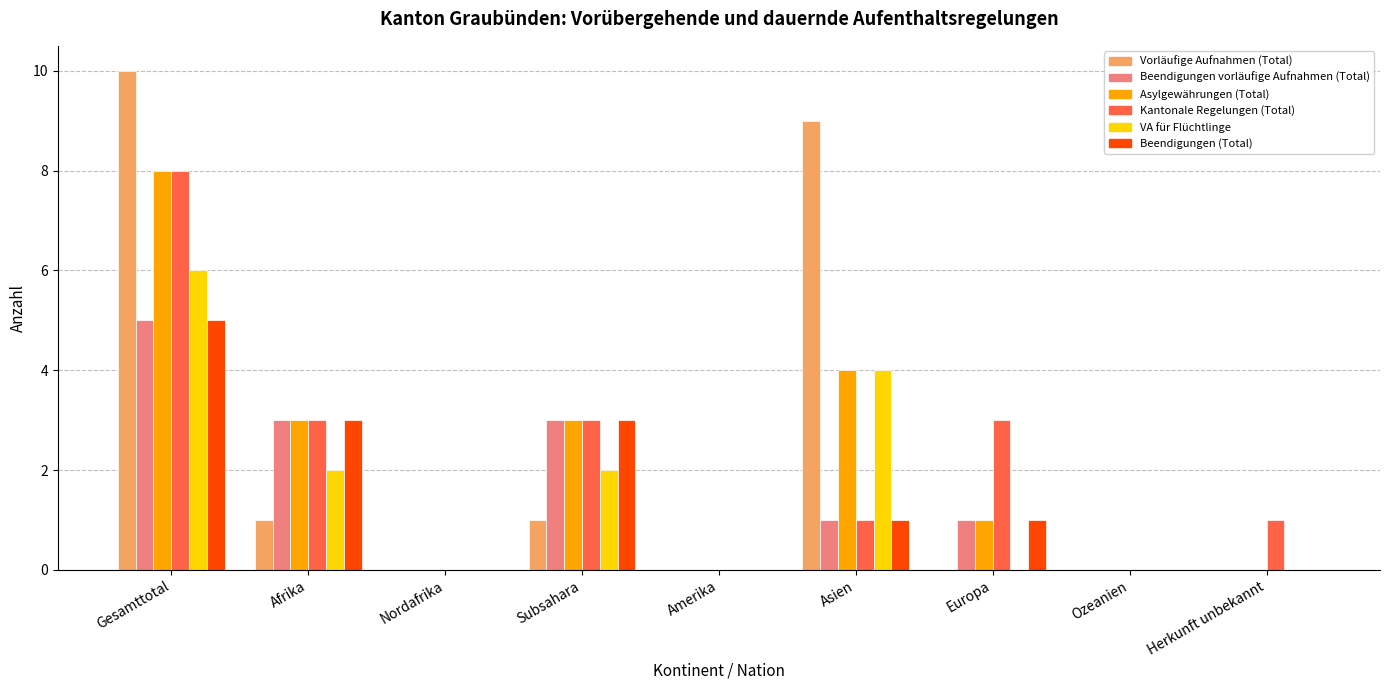

What is the maximum value shown in the chart?

10